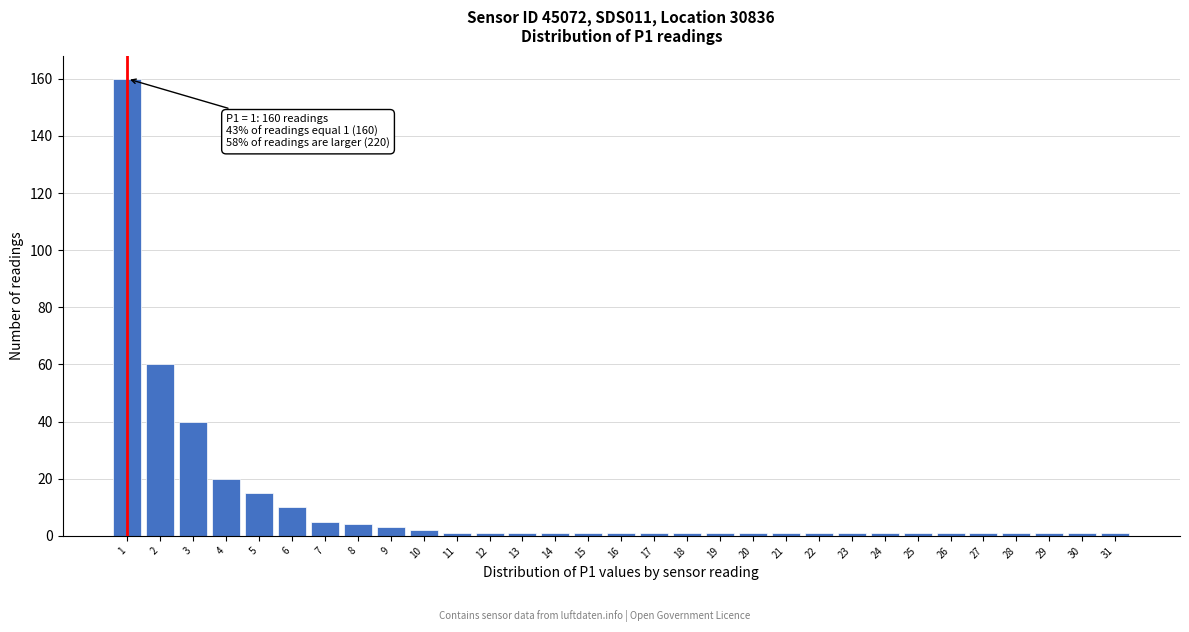

Is it true that the value at 3 is 10?

False